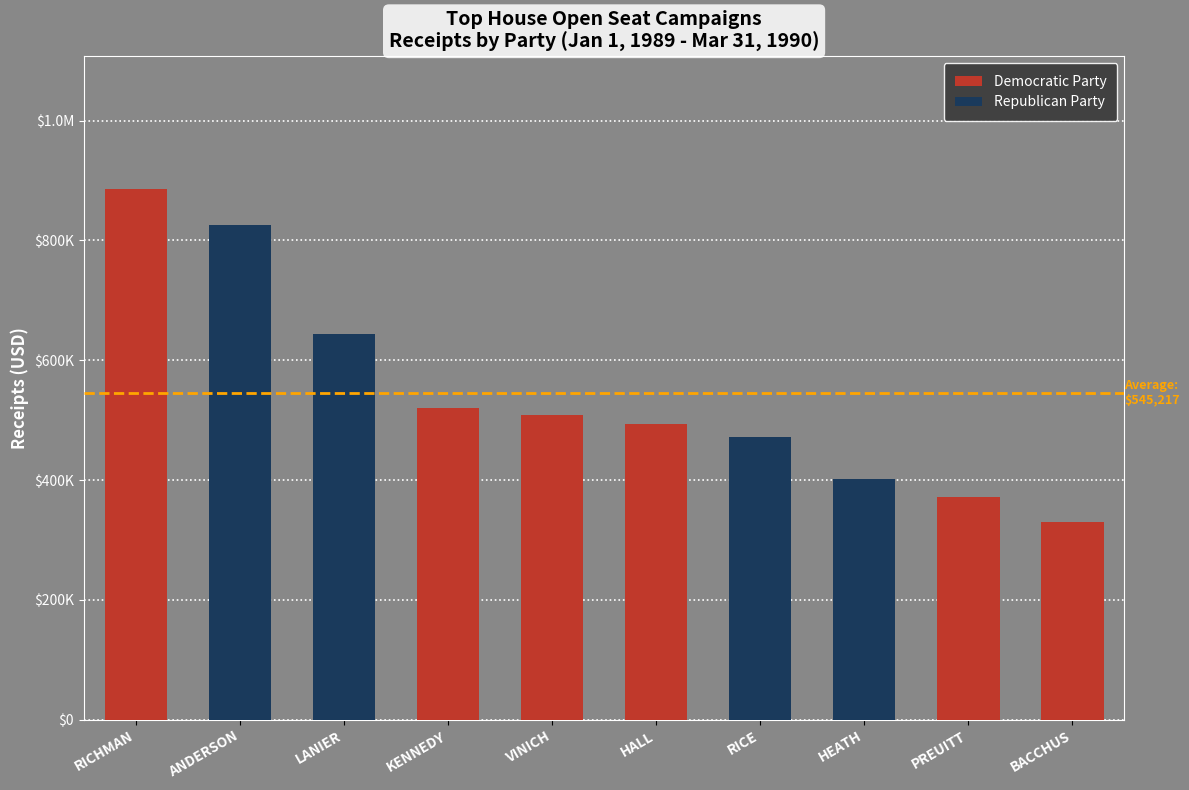

What is the total value across all series at PREUITT?

370910